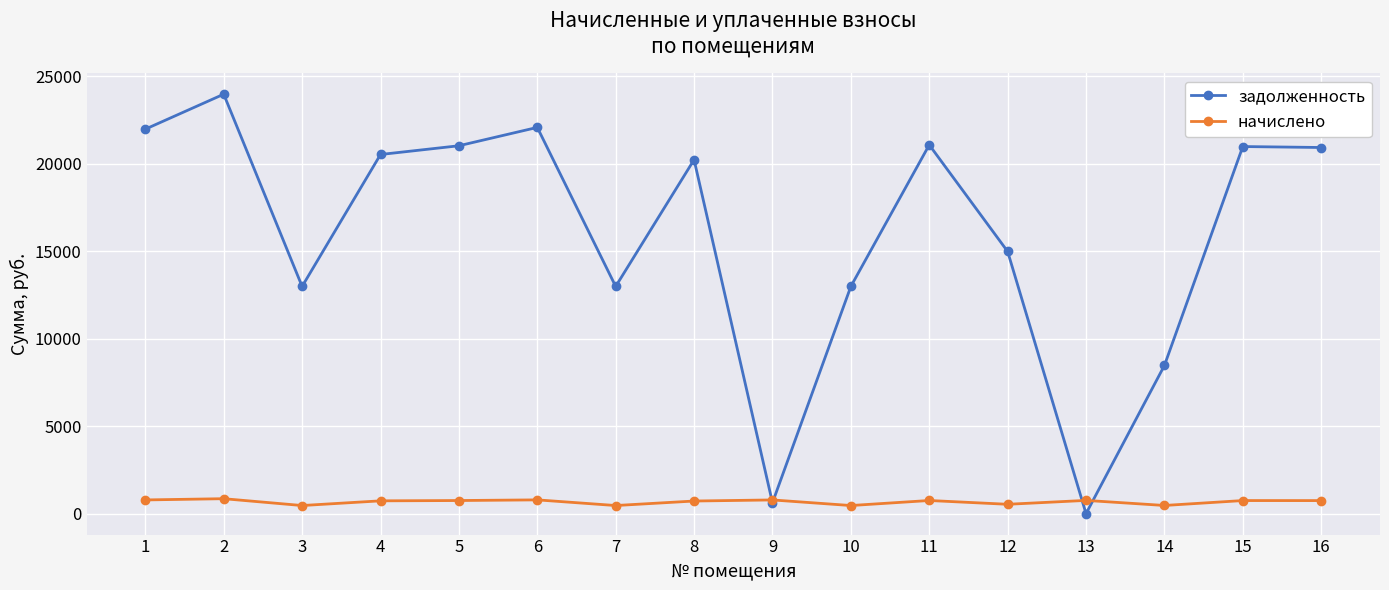

What is the difference between the highest and lowest values at 3?

12520.6